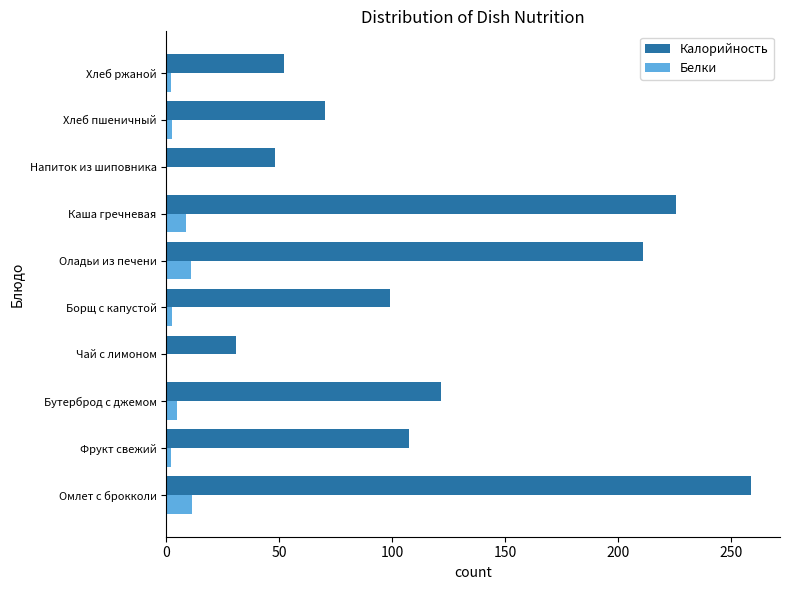

Between Каша гречневая and Хлеб ржаной, which series saw the biggest shift?

Калорийность